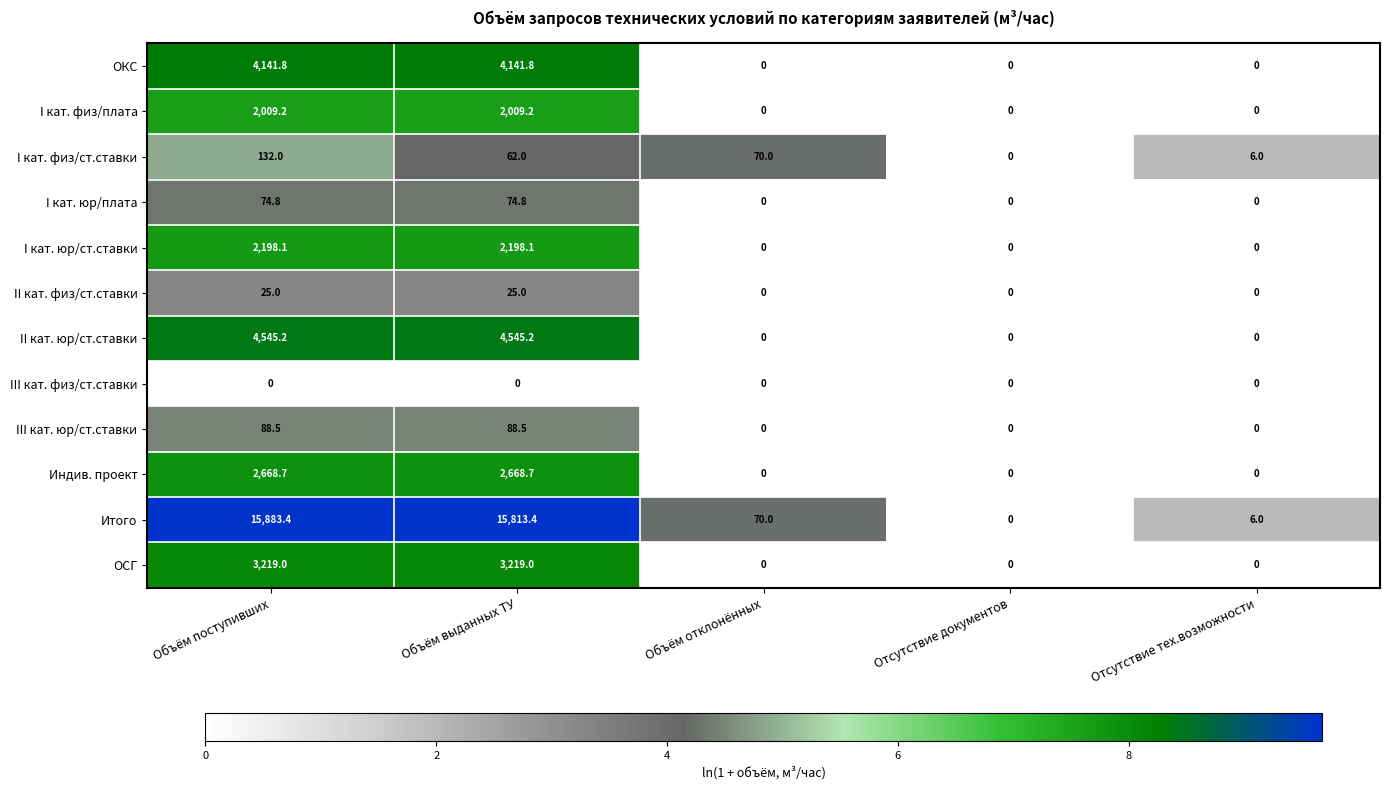

What is the maximum value for ОКС?

4141.8